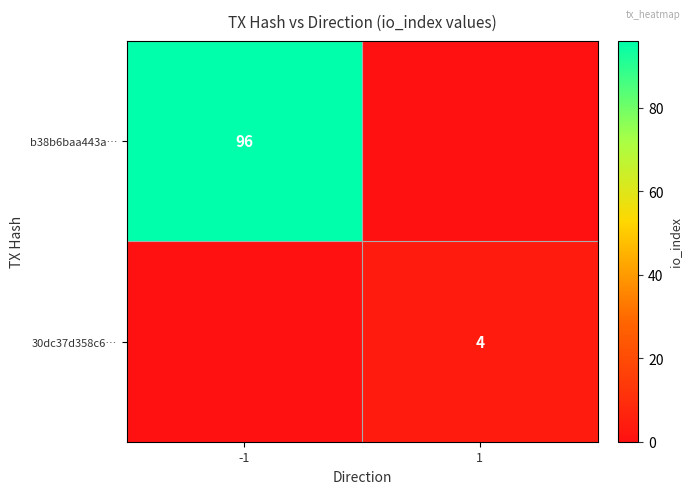

Is it true that b38b6baa443a… equals 96 at -1?

True